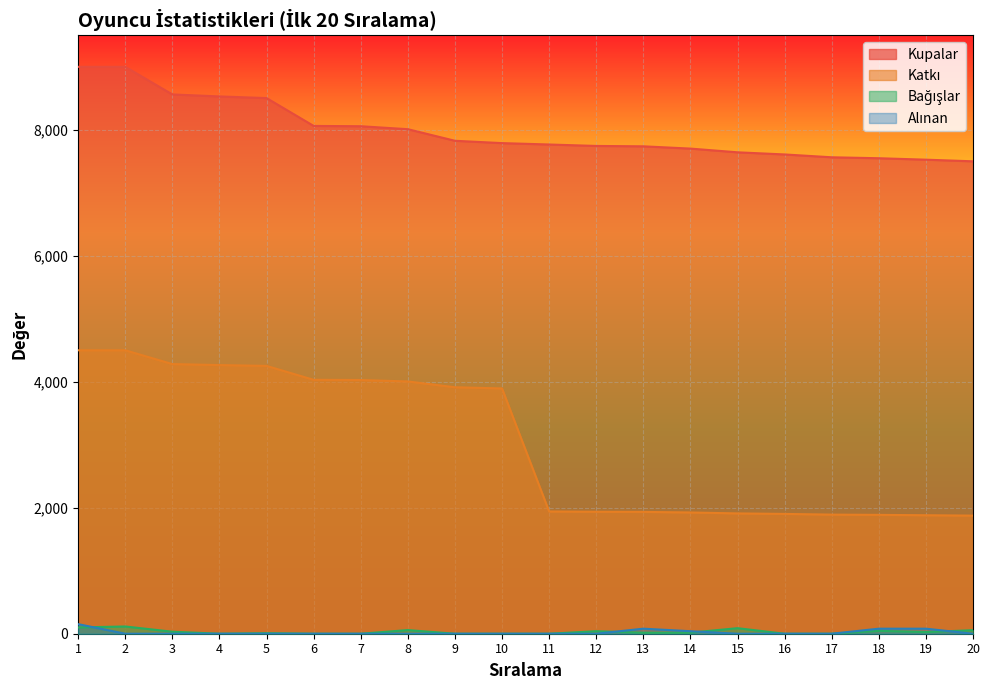

What is the difference between the second highest and second lowest values in the Bağışlar series?

100